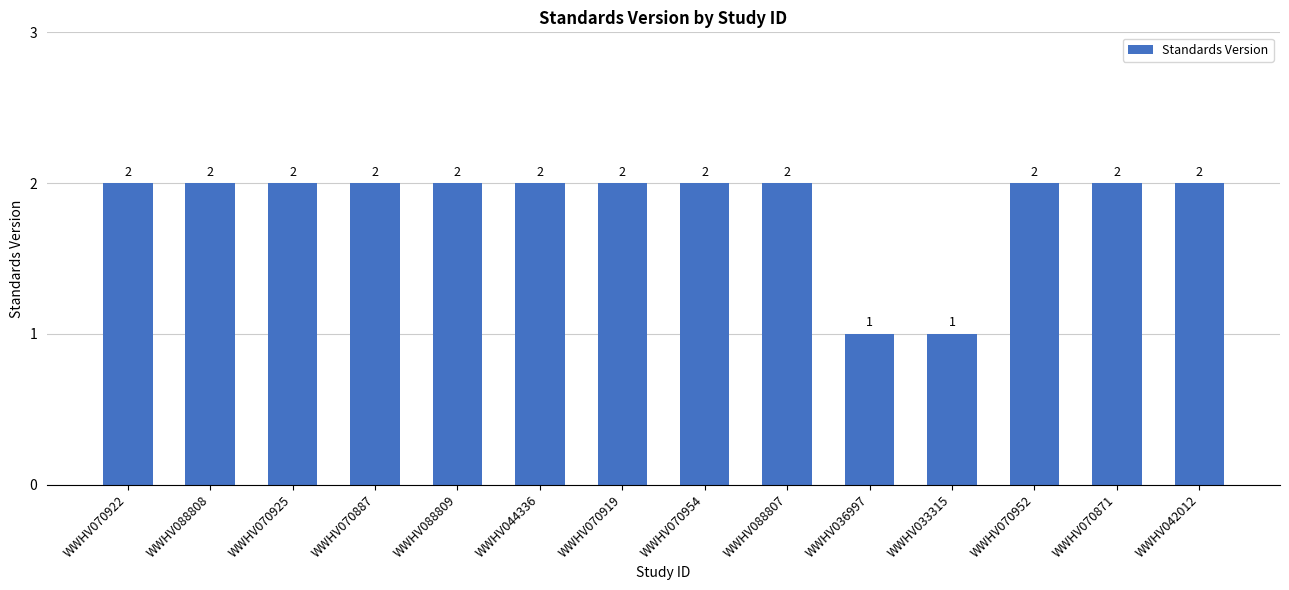

What is the maximum value shown in the chart?

2